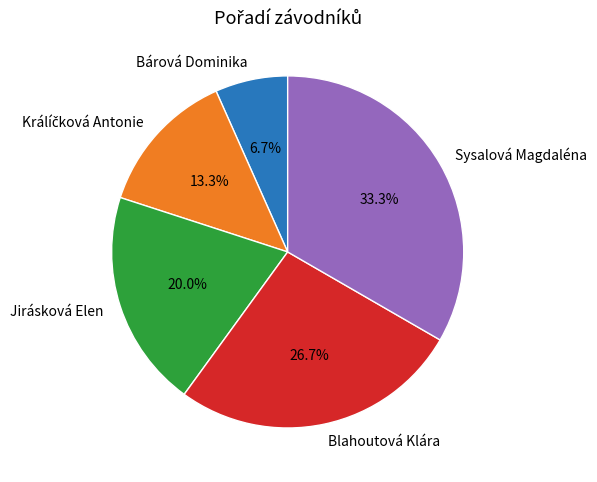

Which category has the biggest portion of the pie?

Sysalová Magdaléna